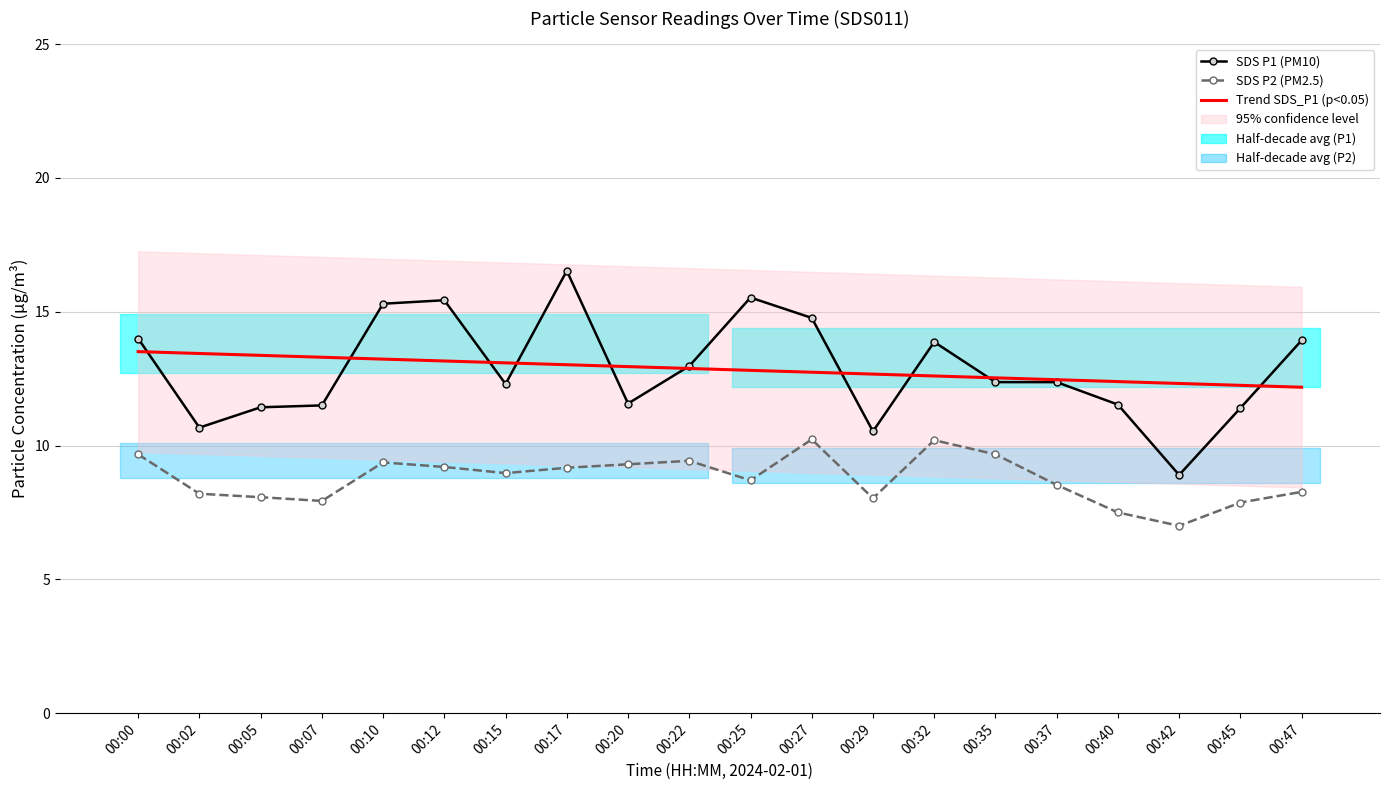

True or false: Trend SDS_P1 (p<0.05) and SDS P2 (PM2.5) cross at least once.

False